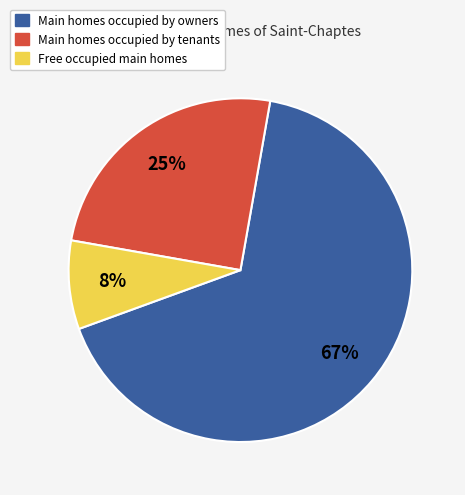

To the nearest percent, what is the average slice percentage?

33%